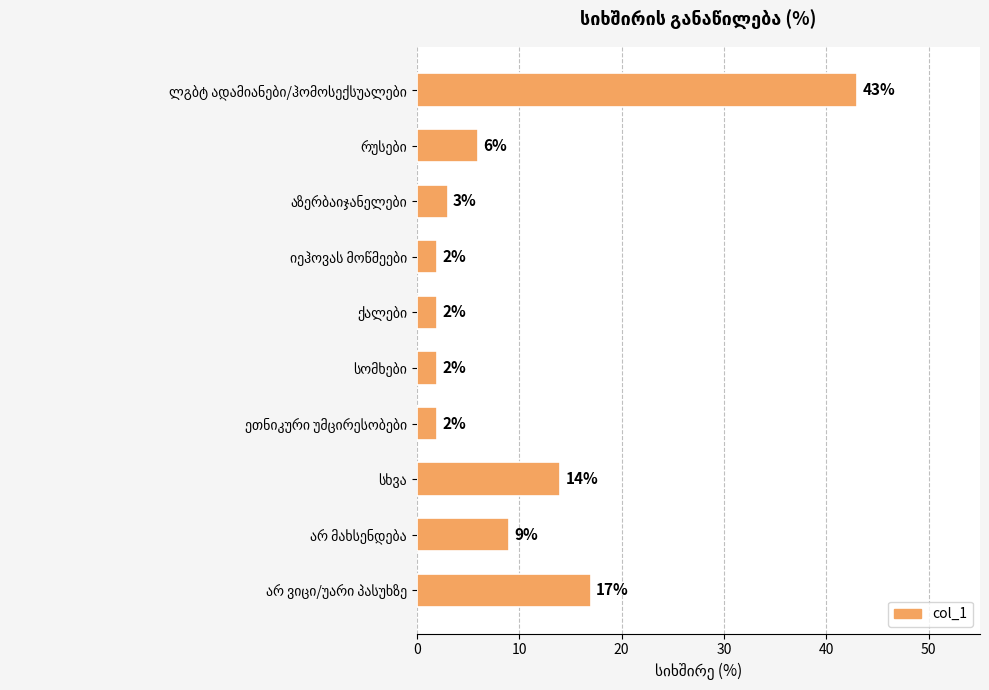

Does the chart contain any negative values?

No